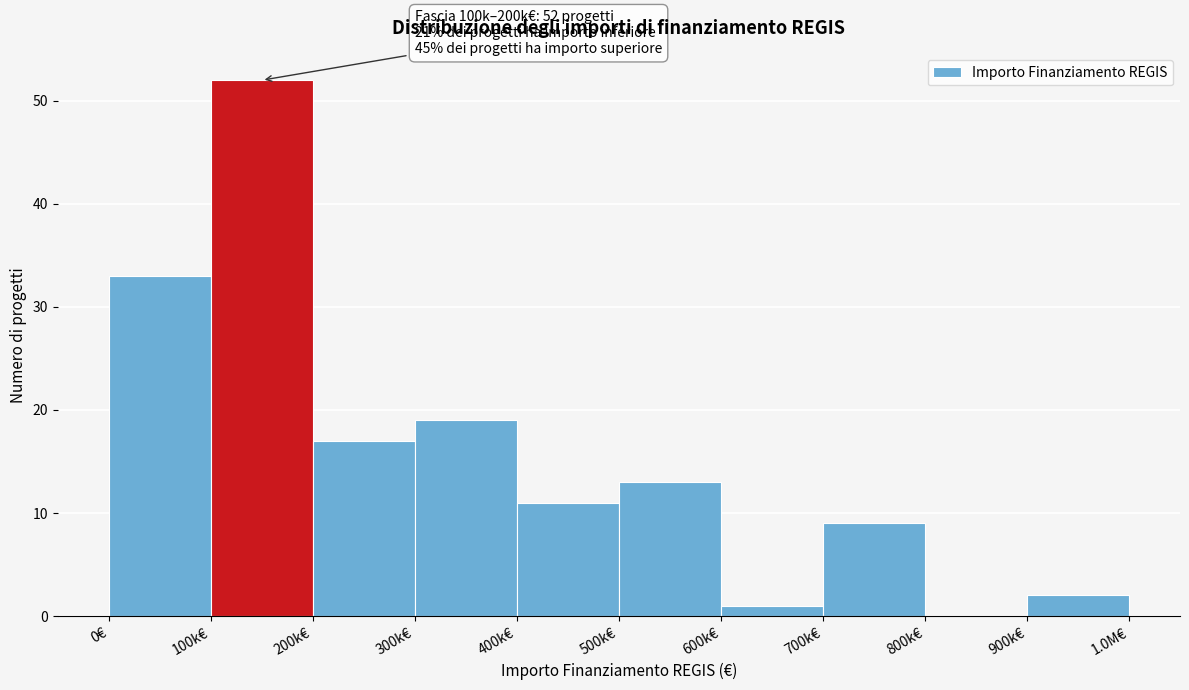

Reading right to left, extract all data points from this chart.

900k€=2	800k€=0	700k€=9	600k€=1	500k€=13	400k€=11	300k€=19	200k€=17	100k€=52	0€=33